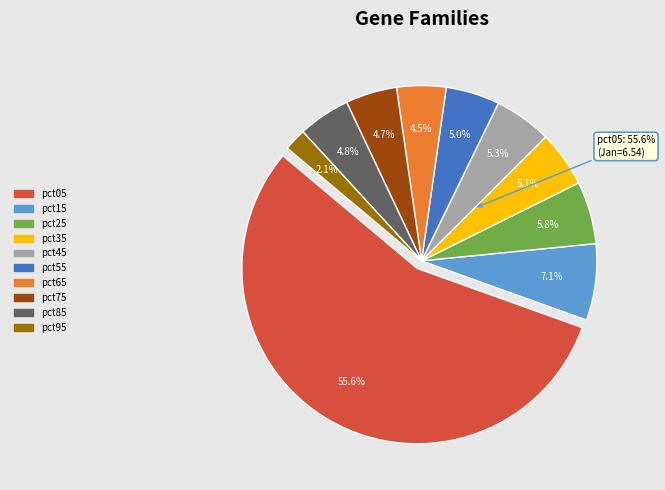

Which slice is the largest?

pct05